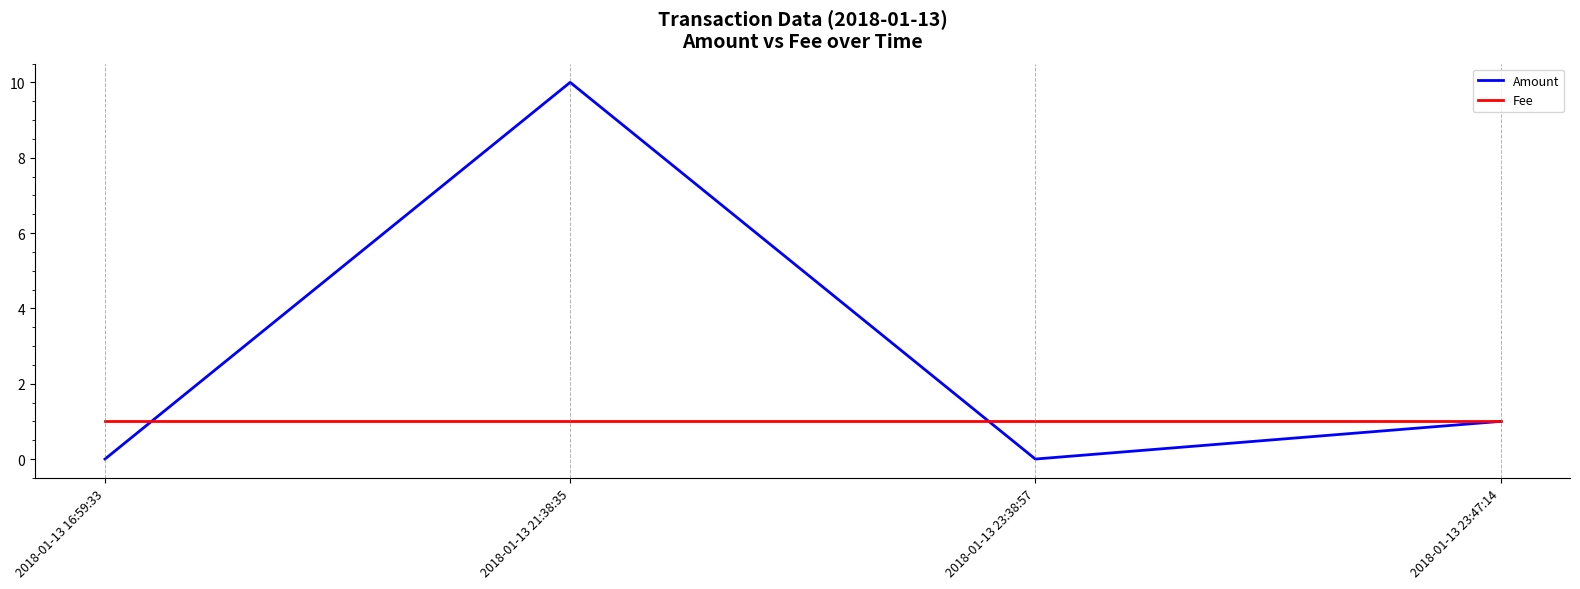

Reading left to right, extract all data points from this chart.

Amount: 2018-01-13 16:59:33=0	2018-01-13 21:38:35=10	2018-01-13 23:38:57=0	2018-01-13 23:47:14=1
Fee: 2018-01-13 16:59:33=1	2018-01-13 21:38:35=1	2018-01-13 23:38:57=1	2018-01-13 23:47:14=1